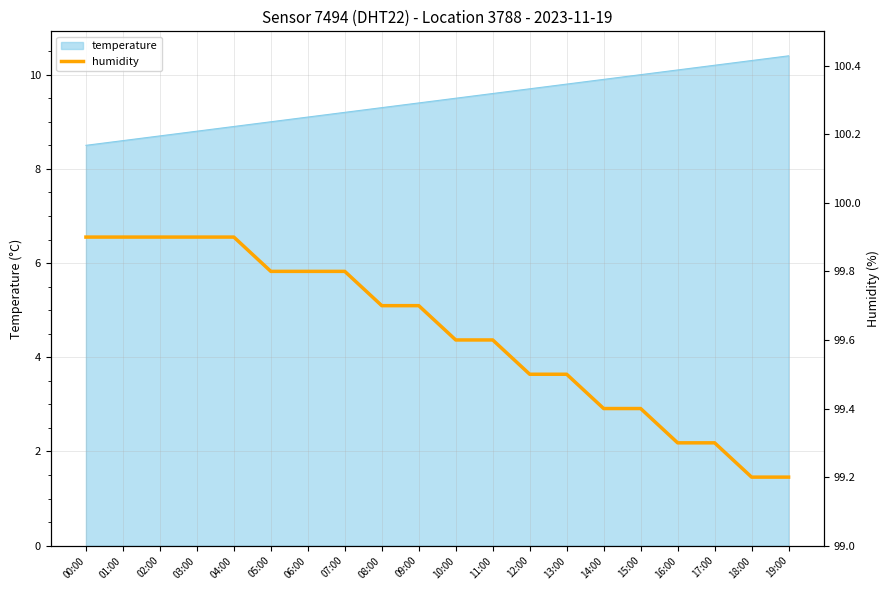

Reading left to right, list all the values displayed in this chart.

99.9	99.9	99.9	99.9	99.9	99.8	99.8	99.8	99.7	99.7	99.6	99.6	99.5	99.5	99.4	99.4	99.3	99.3	99.2	99.2